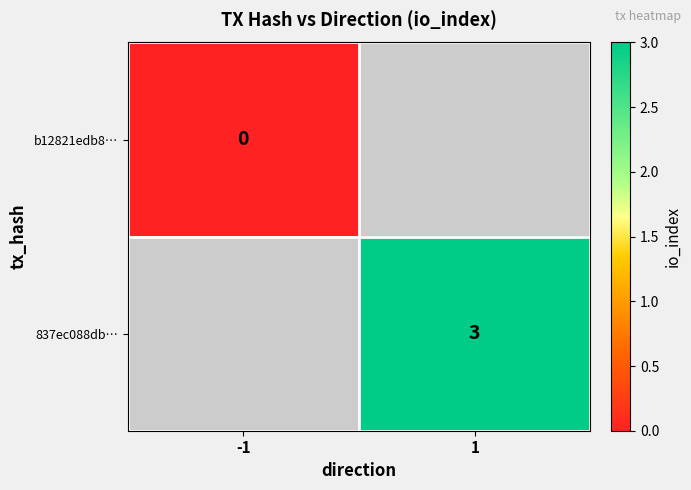

The value of 837ec088db… at 1 is 3. True or false?

True